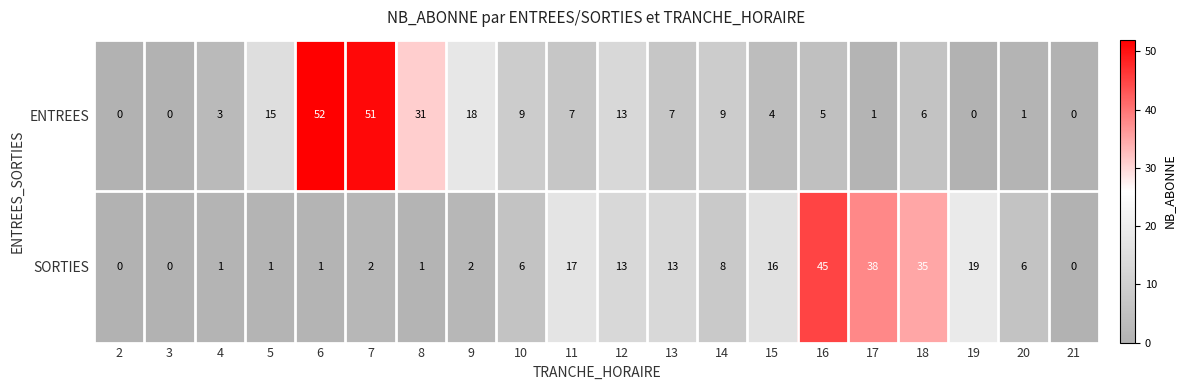

Which series has the largest total across all categories?

ENTREES